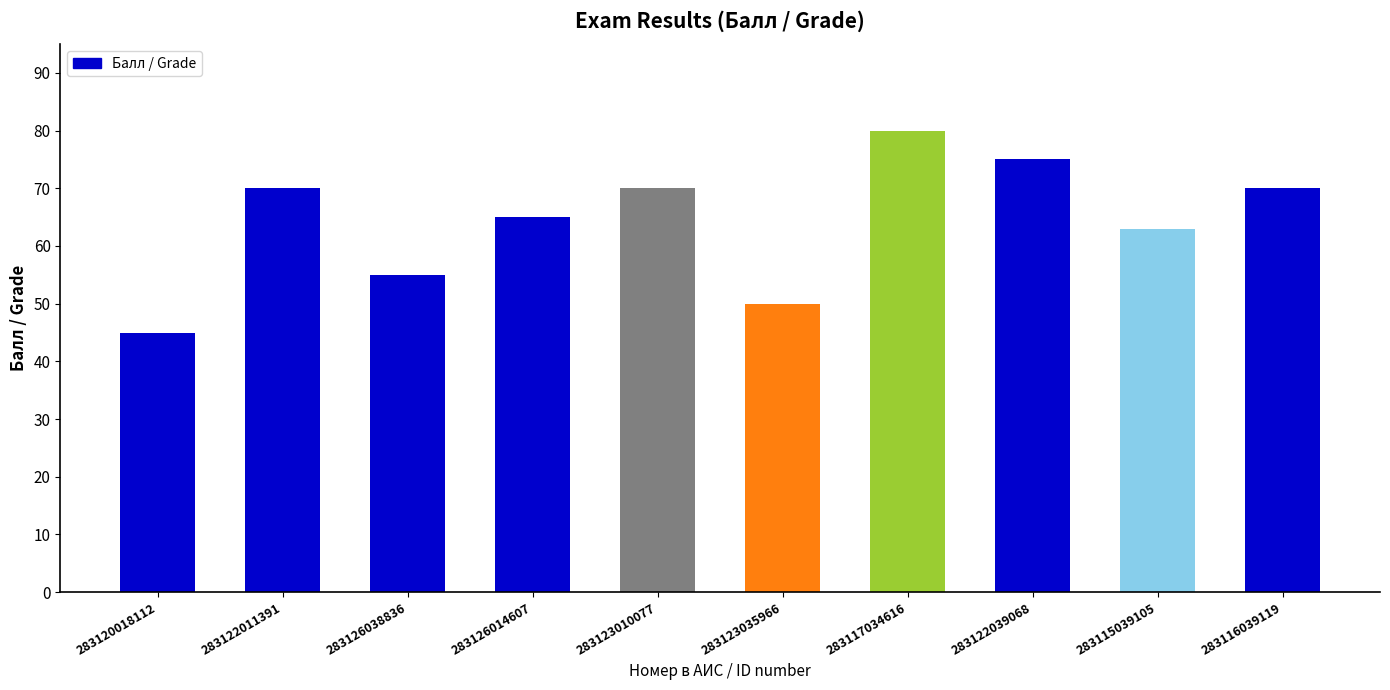

Is it true that the value at 283122011391 is 26?

False